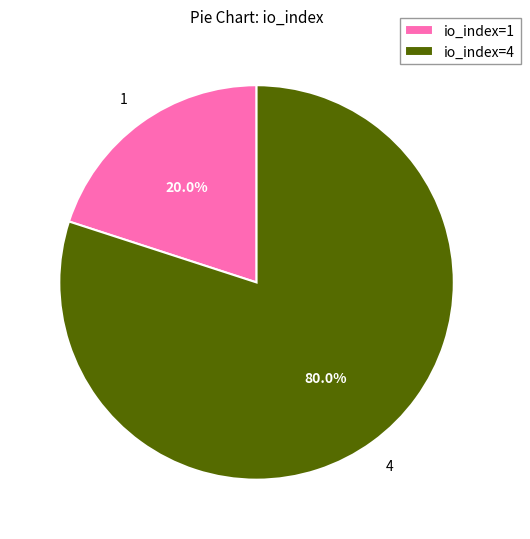

How many segments does this pie chart have?

2